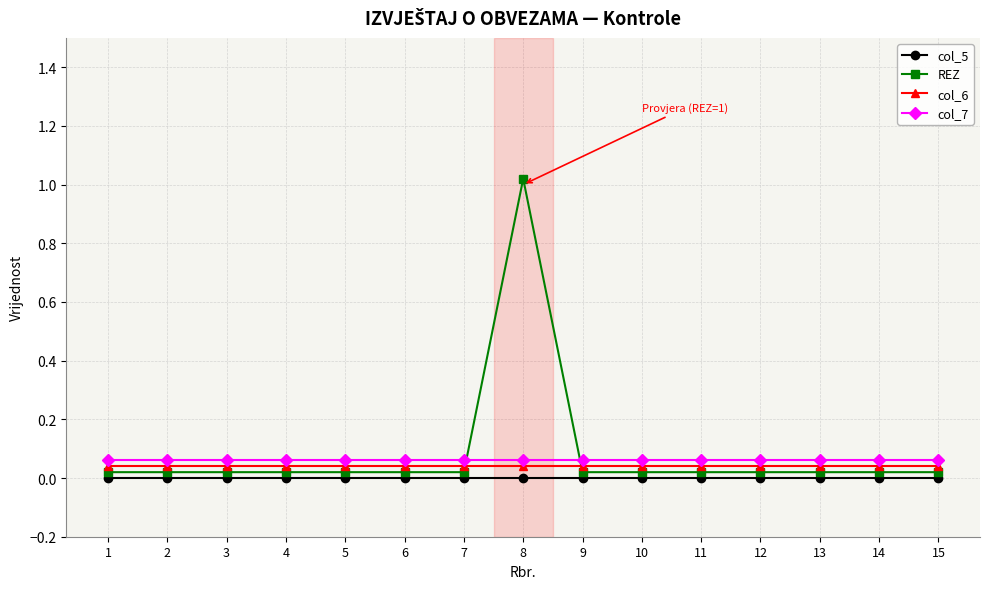

Is it true that col_5 equals 0.0 at 5?

True